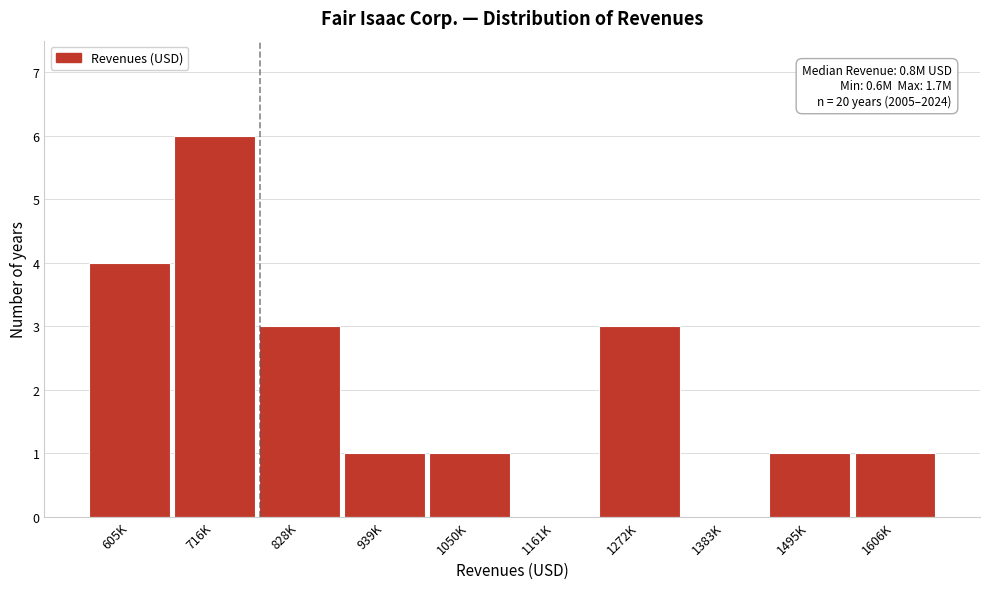

Reading right to left, list all the values displayed in this chart.

1606K=1	1495K=1	1383K=0	1272K=3	1161K=0	1050K=1	939K=1	828K=3	716K=6	605K=4